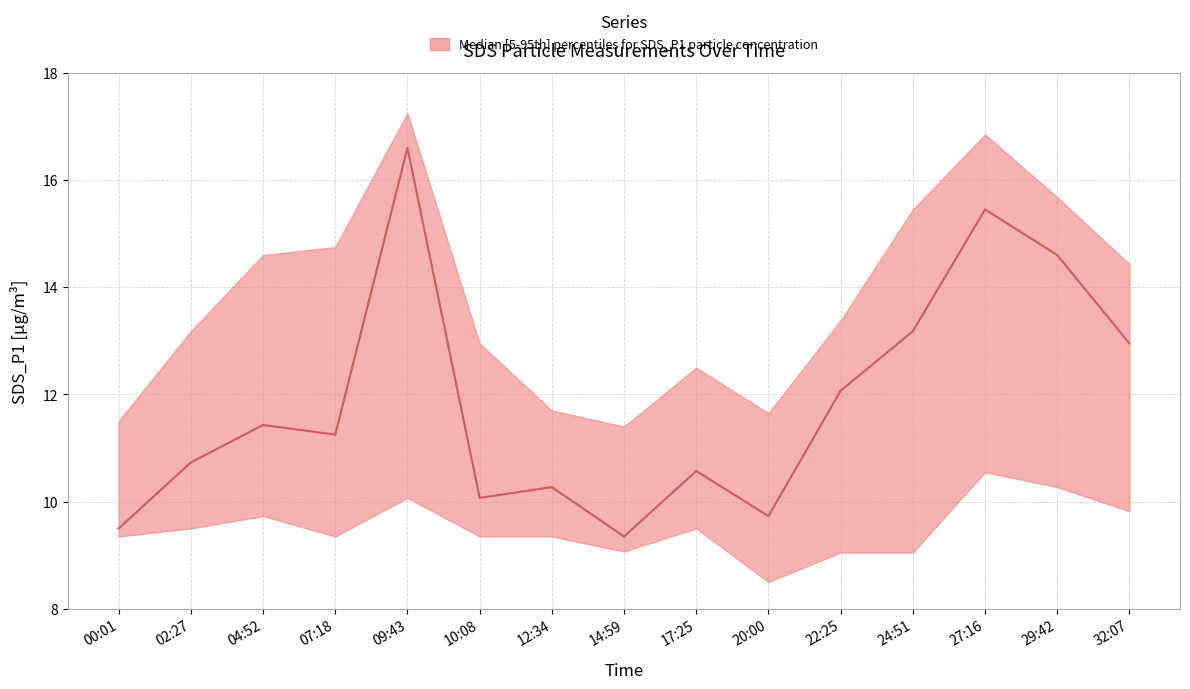

How many lines are shown in the chart?

3